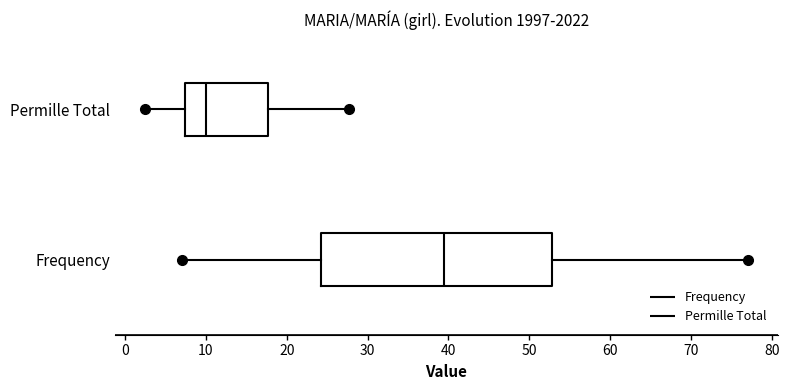

Comparing the boxes themselves (not the whiskers), which one is the widest?

Frequency